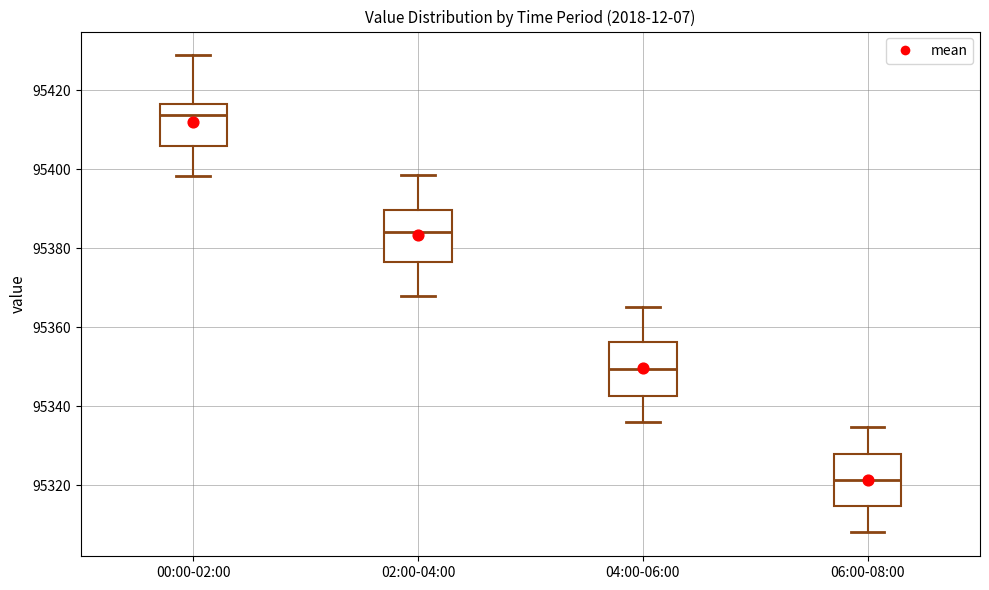

Which box has the lowest median line?

06:00-08:00